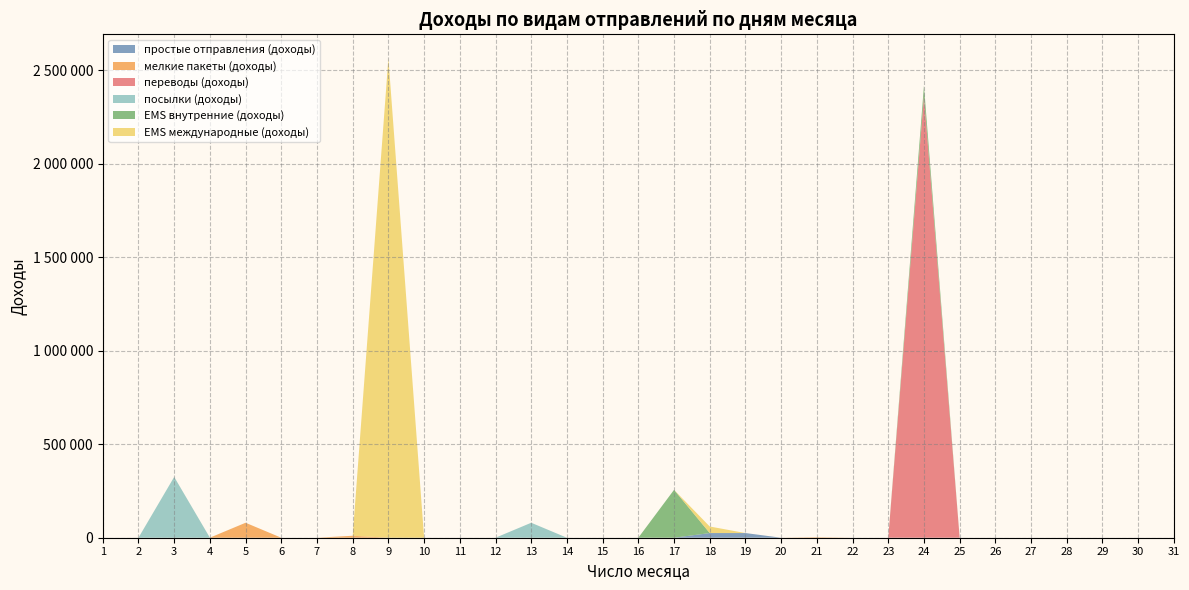

Reading left to right, transcribe all the data shown in this chart.

простые отправления (доходы): 0	0	0	0	0	0	0	0	0	0	0	0	0	0	0	0	0	25000	25000	0	0	0	0	0	0	0	0	0	0	0	0
мелкие пакеты (доходы): 0	50	0	0	80000	0	0	10500	0	0	0	0	0	0	0	0	0	0	0	0	2569	0	0	0	0	0	0	0	0	0	0
переводы (доходы): 0	0	0	0	0	0	0	0	0	0	0	0	0	0	0	0	0	0	0	0	0	0	0	2360000	0	0	0	0	0	0	0
посылки (доходы): 0	0	325000	0	0	0	0	0	0	0	0	0	80000	0	0	0	0	0	0	0	0	0	0	0	0	0	0	0	0	0	0
EMS внутренние (доходы): 0	0	0	236	0	0	0	0	0	0	0	0	0	0	0	0	256000	0	0	0	0	0	0	56000	0	0	0	0	0	0	0
EMS международные (доходы): 0	0	0	0	0	0	0	0	2563000	0	0	0	0	0	0	0	0	35000	0	0	0	0	0	0	0	0	0	0	0	0	0